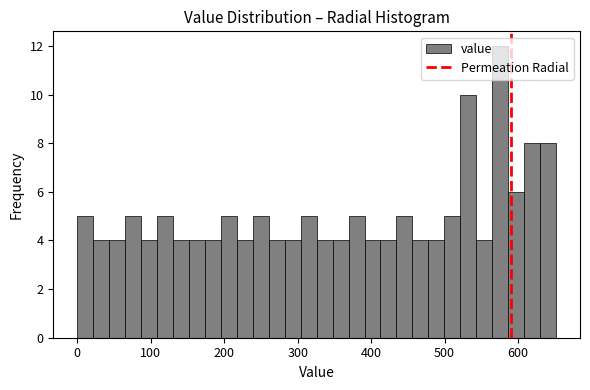

Read against the x-axis, roughly where is the centre of the tallest bar?

580